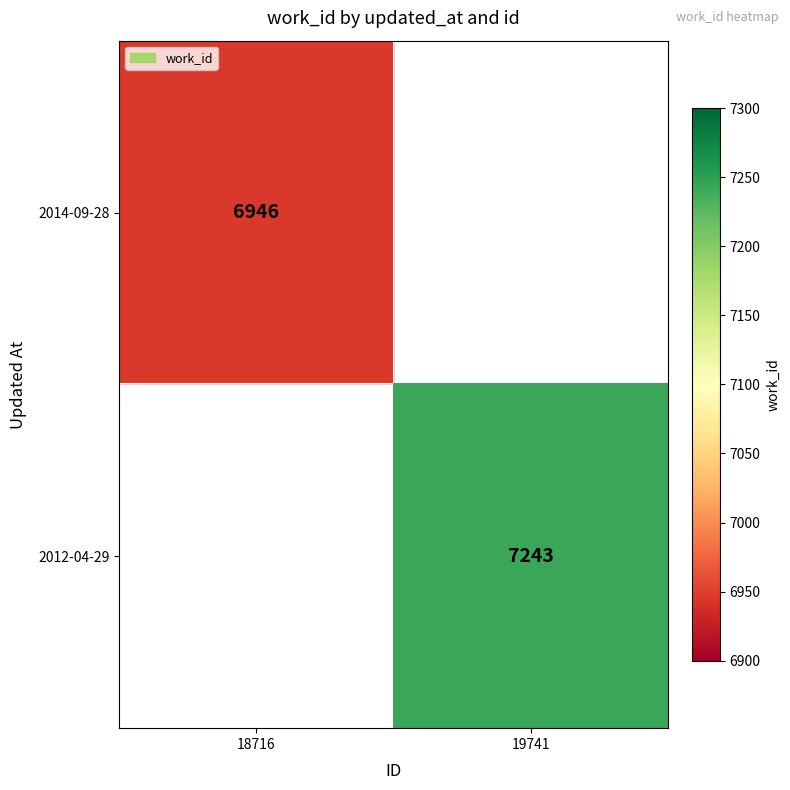

True or false: 2014-09-28 has a value of 10482 at 18716.

False